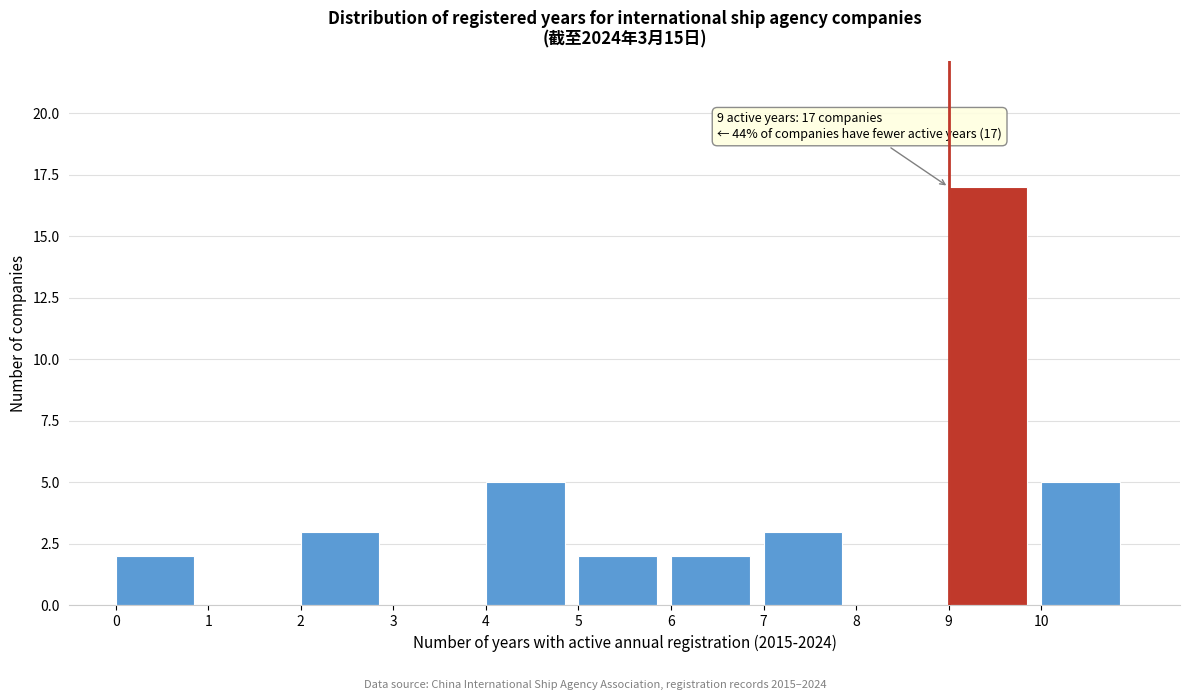

Over which range of the x-axis is the bar tallest?

9 to 10